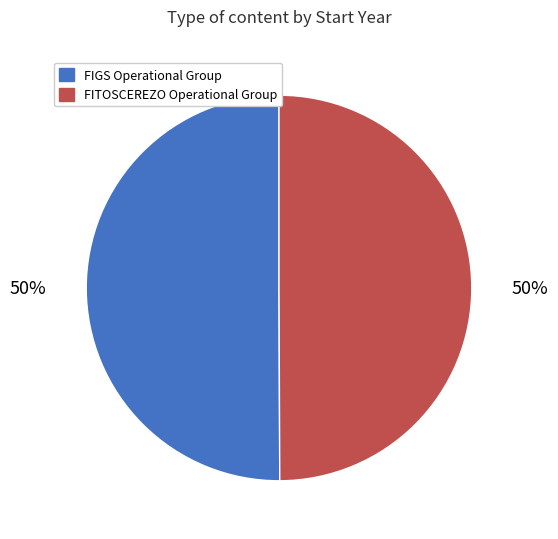

Do FITOSCEREZO Operational Group and FIGS Operational Group together represent more than half of the pie?

Yes